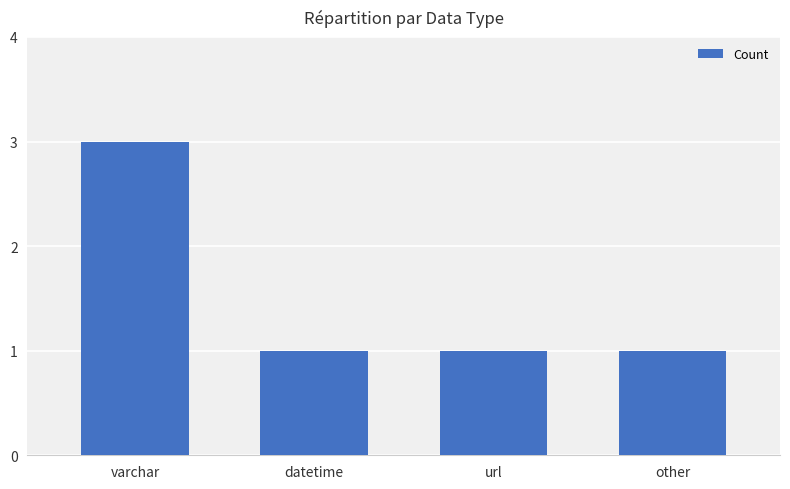

At which category does the chart reach its peak across all series?

varchar